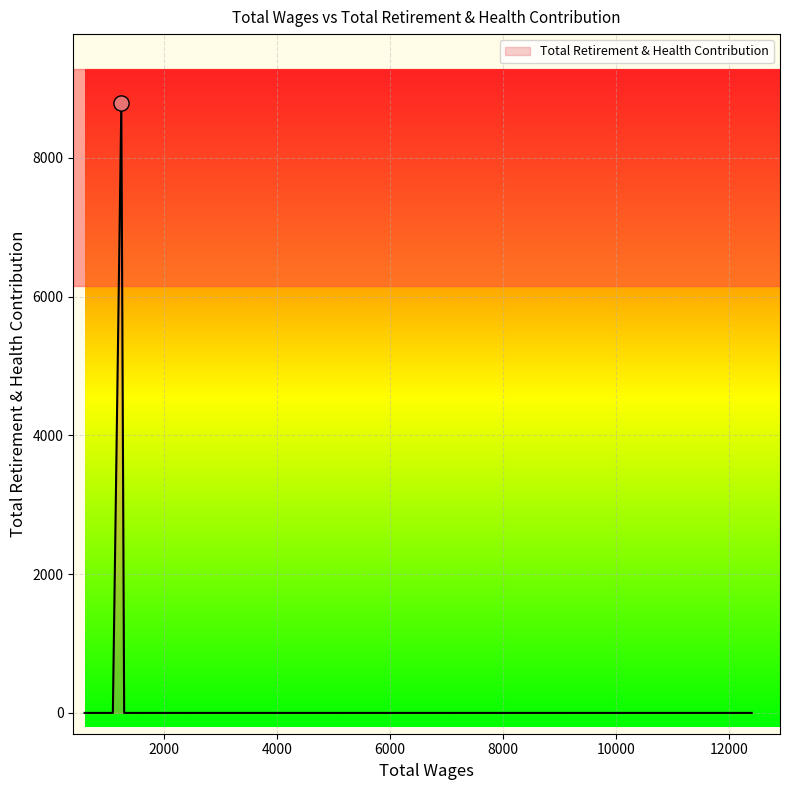

What is the greatest value displayed?

8784